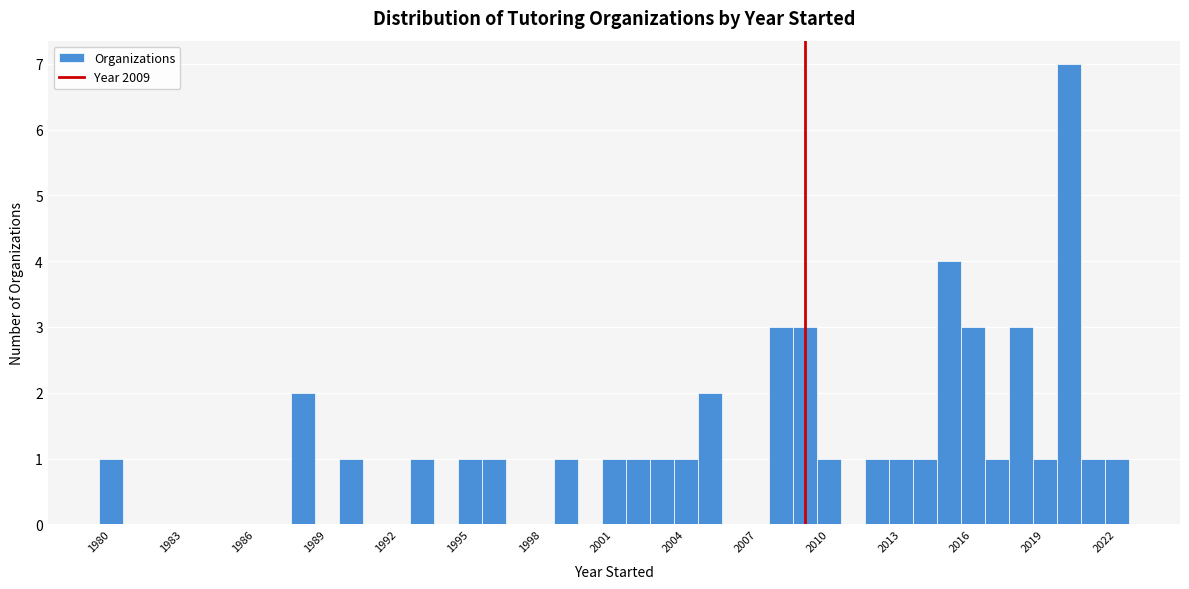

Read against the x-axis, roughly where is the centre of the tallest bar?

2020.0